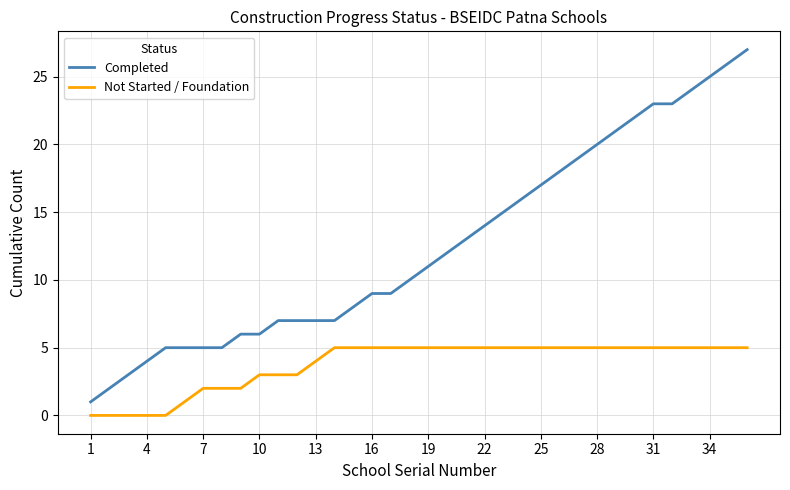

What is the difference between the maximum and minimum values in the Completed series?

26